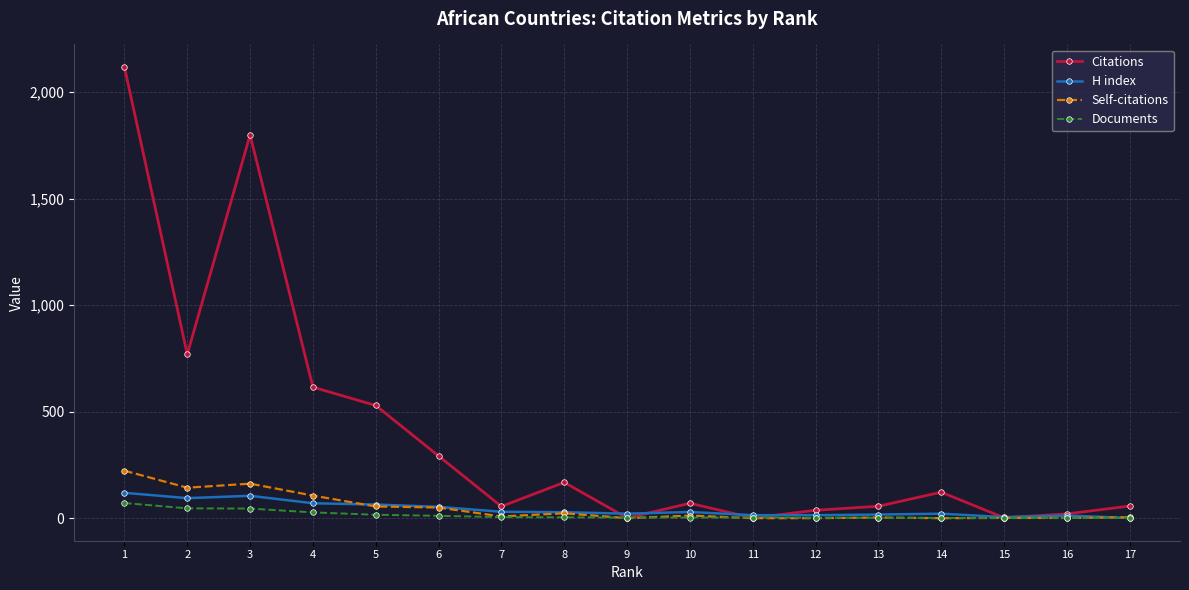

What is the difference between the second highest and second lowest values in the Citations series?

1798